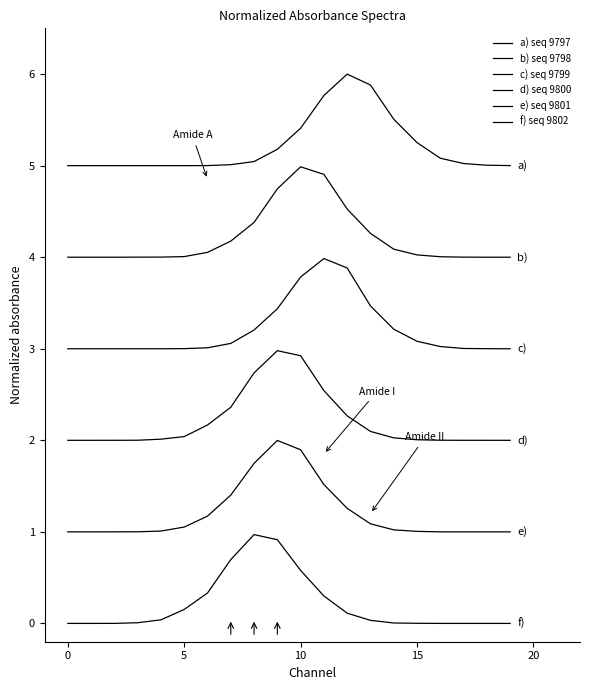

What is the label of the 12th point from the right?

8